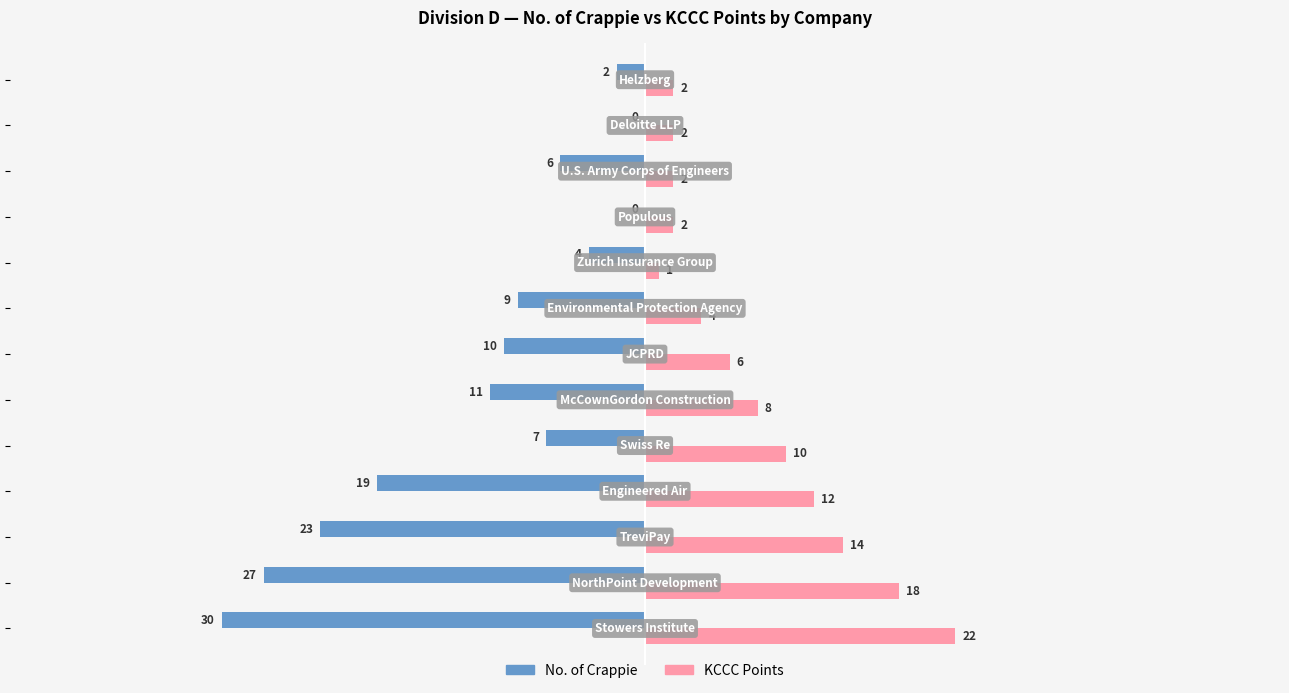

Which series has the largest total across all categories?

KCCC Points